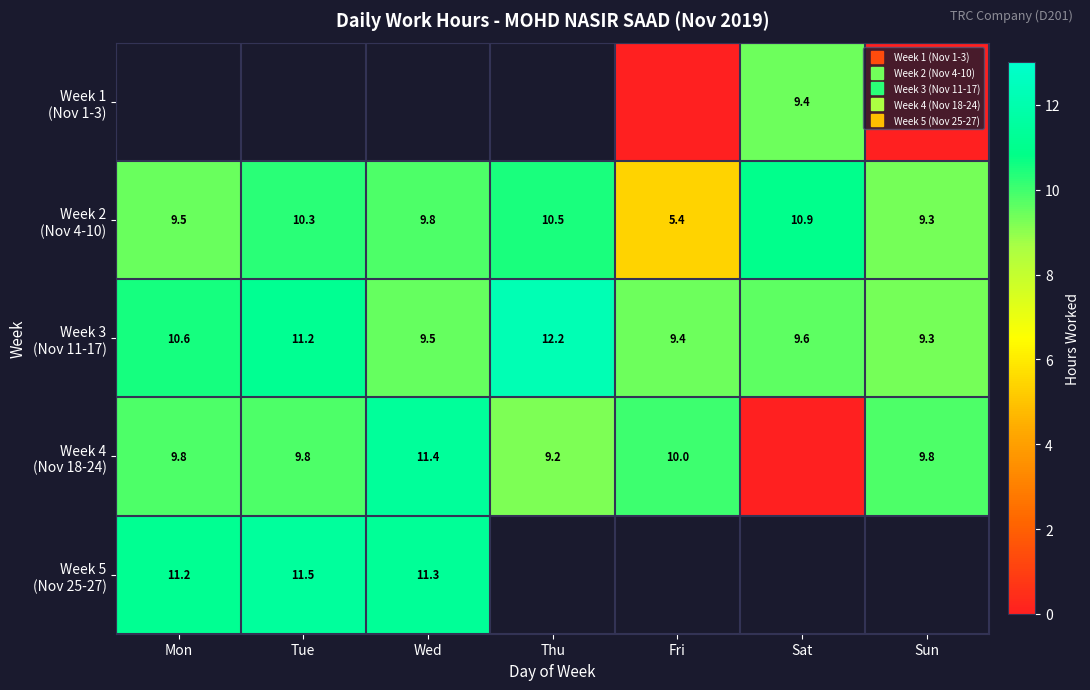

Read the Week 4 (Nov 18-24) value at Wed.

11.4